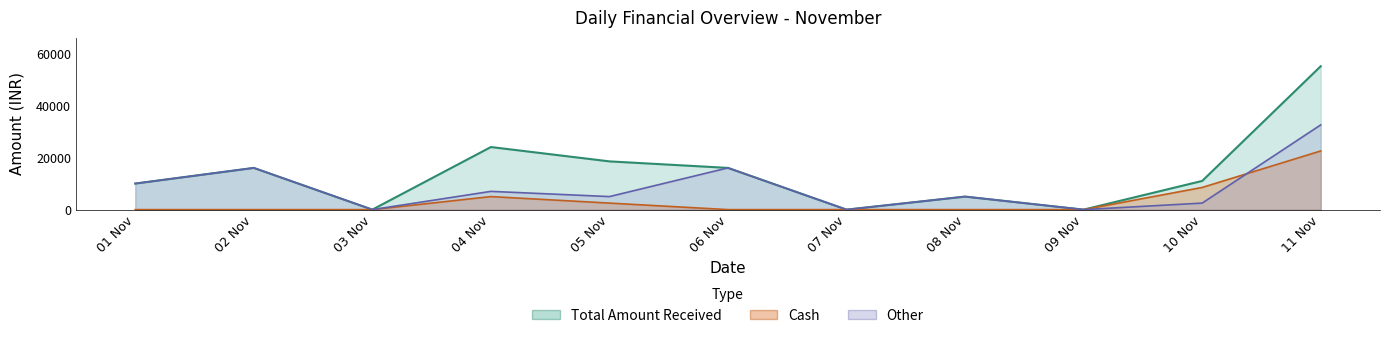

What position from the left is 08 Nov?

8